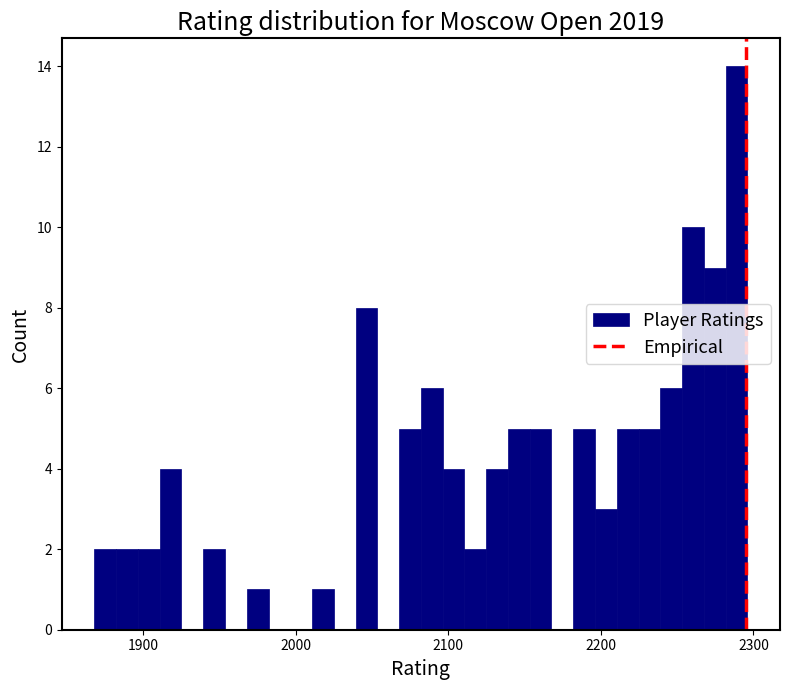

Around what value on the x-axis is the tallest bar? Give the approximate position of its centre, as read against the axis.

2290